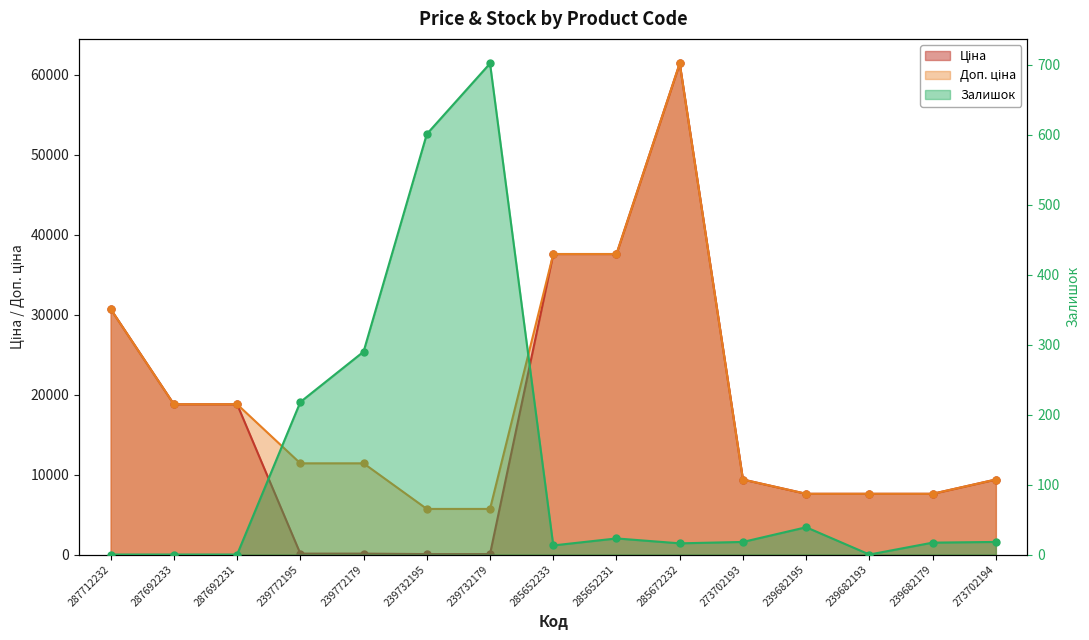

Is the value of Ціна at 239772195 greater than the value of Залишок at 287692231?

Yes